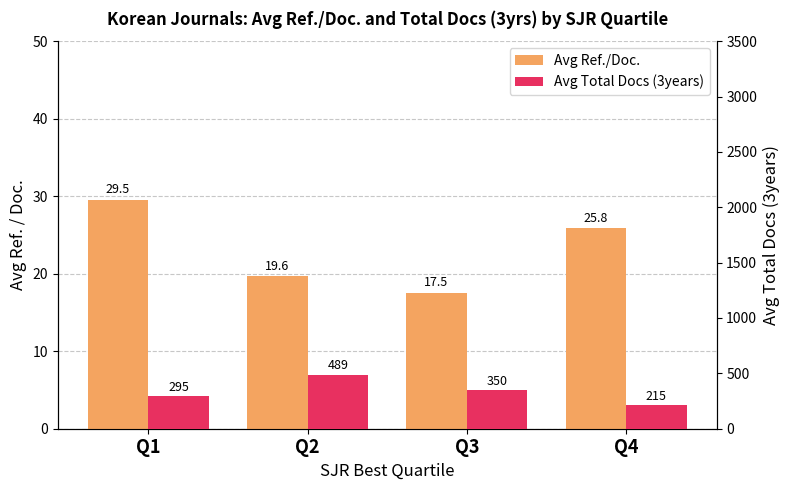

How many bars are there in total?

8